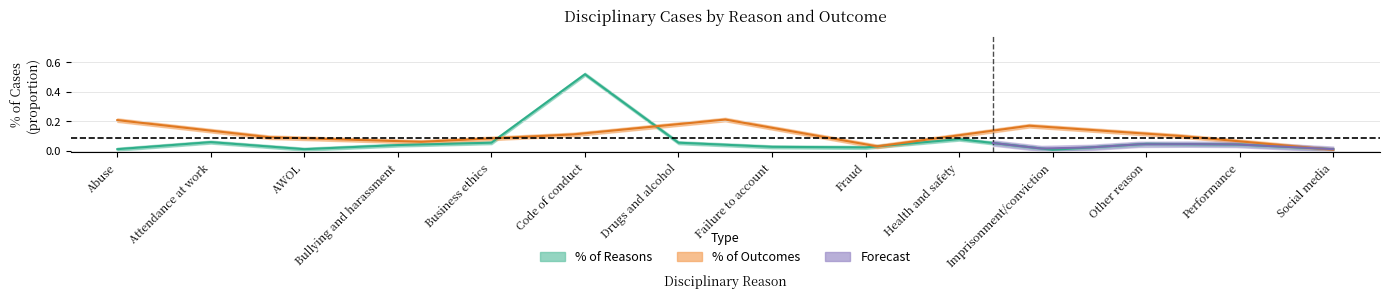

What is the sum of the values at Social media and Bullying and harassment?

0.1